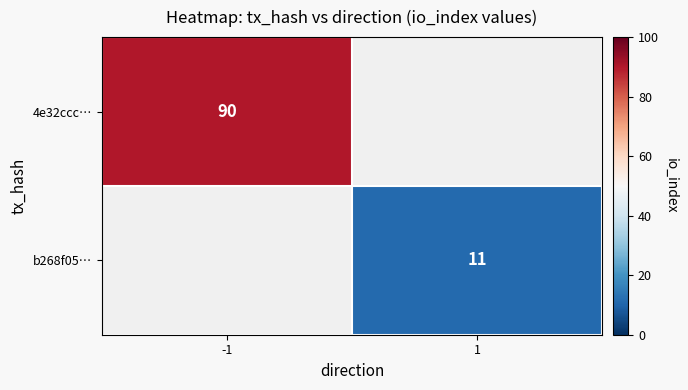

Is the value of b268f05… at 1 greater than the value of 4e32ccc… at -1?

No